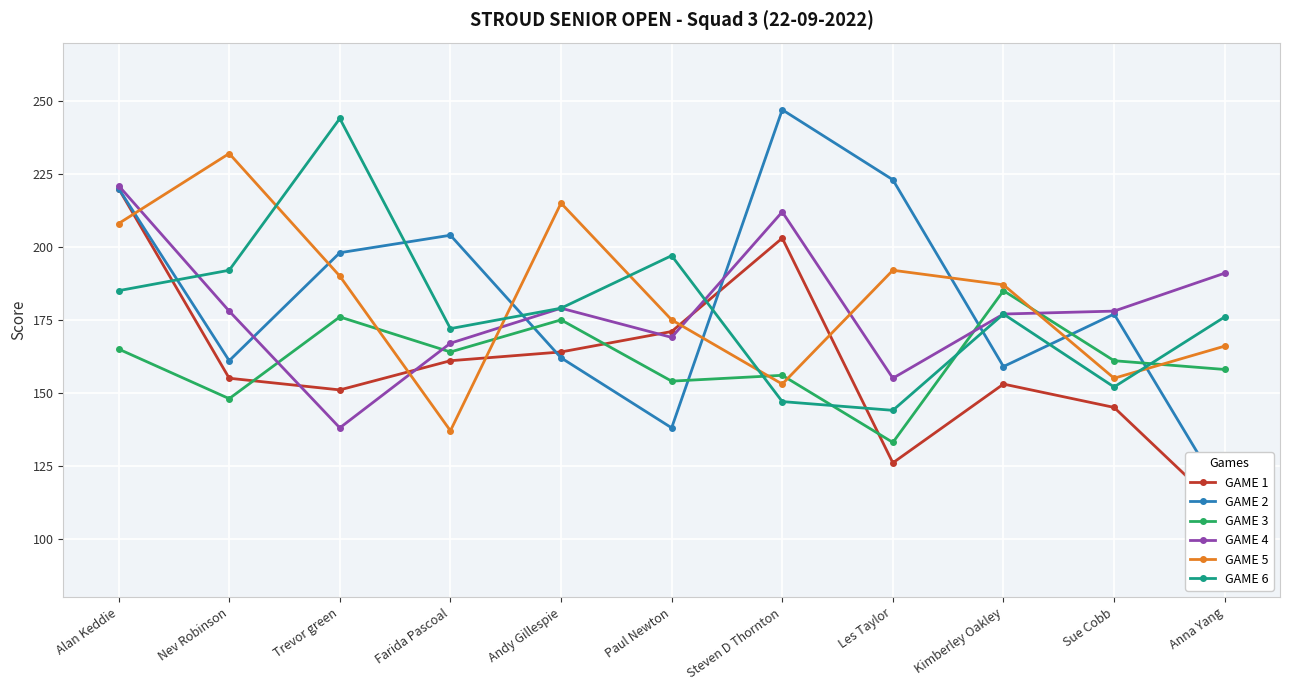

Reading left to right, extract all data points from this chart.

GAME 1: Alan Keddie=220	Nev Robinson=155	Trevor green=151	Farida Pascoal=161	Andy Gillespie=164	Paul Newton=171	Steven D Thornton=203	Les Taylor=126	Kimberley Oakley=153	Sue Cobb=145	Anna Yang=109
GAME 2: Alan Keddie=220	Nev Robinson=161	Trevor green=198	Farida Pascoal=204	Andy Gillespie=162	Paul Newton=138	Steven D Thornton=247	Les Taylor=223	Kimberley Oakley=159	Sue Cobb=177	Anna Yang=114
GAME 3: Alan Keddie=165	Nev Robinson=148	Trevor green=176	Farida Pascoal=164	Andy Gillespie=175	Paul Newton=154	Steven D Thornton=156	Les Taylor=133	Kimberley Oakley=185	Sue Cobb=161	Anna Yang=158
GAME 4: Alan Keddie=221	Nev Robinson=178	Trevor green=138	Farida Pascoal=167	Andy Gillespie=179	Paul Newton=169	Steven D Thornton=212	Les Taylor=155	Kimberley Oakley=177	Sue Cobb=178	Anna Yang=191
GAME 5: Alan Keddie=208	Nev Robinson=232	Trevor green=190	Farida Pascoal=137	Andy Gillespie=215	Paul Newton=175	Steven D Thornton=153	Les Taylor=192	Kimberley Oakley=187	Sue Cobb=155	Anna Yang=166
GAME 6: Alan Keddie=185	Nev Robinson=192	Trevor green=244	Farida Pascoal=172	Andy Gillespie=179	Paul Newton=197	Steven D Thornton=147	Les Taylor=144	Kimberley Oakley=177	Sue Cobb=152	Anna Yang=176